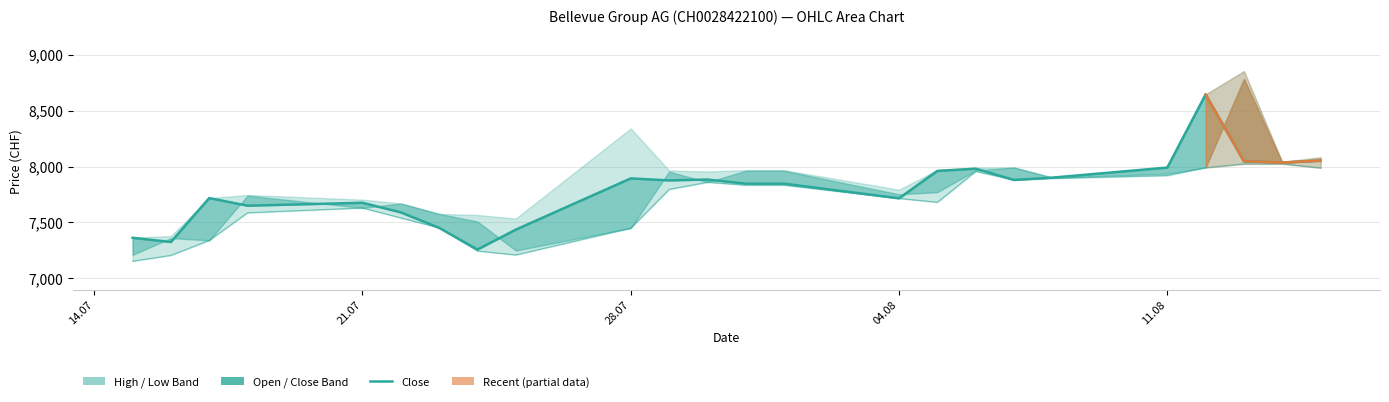

Reading left to right, transcribe all the data shown in this chart.

Close: 7363	7325	7718	7650	7676	7590	7452	7258	7436	7894	7876	7884	7847	7847	7716	7961	7981	7880	7901	7991	8645	8047	8036	8054
Low: 7154	7206	7340	7587	7630	7541	7452	7245	7210	7450	7796	7860	7834	7834	7715	7681	7957	7880	7894	7920	7990	8024	8024	7988